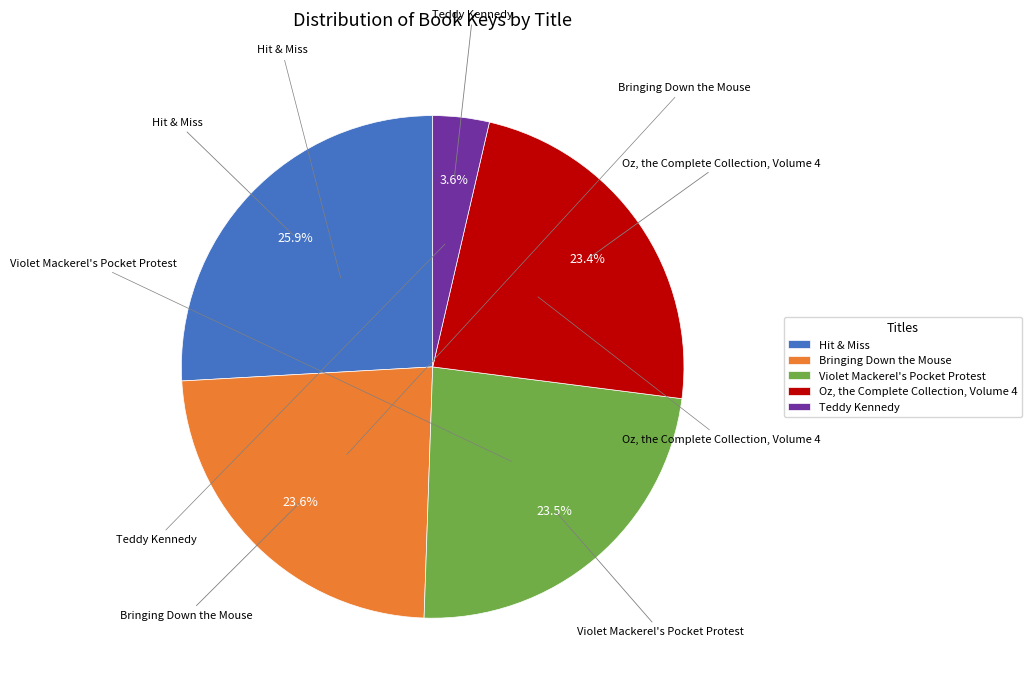

Which category has the smallest portion of the pie?

Teddy Kennedy